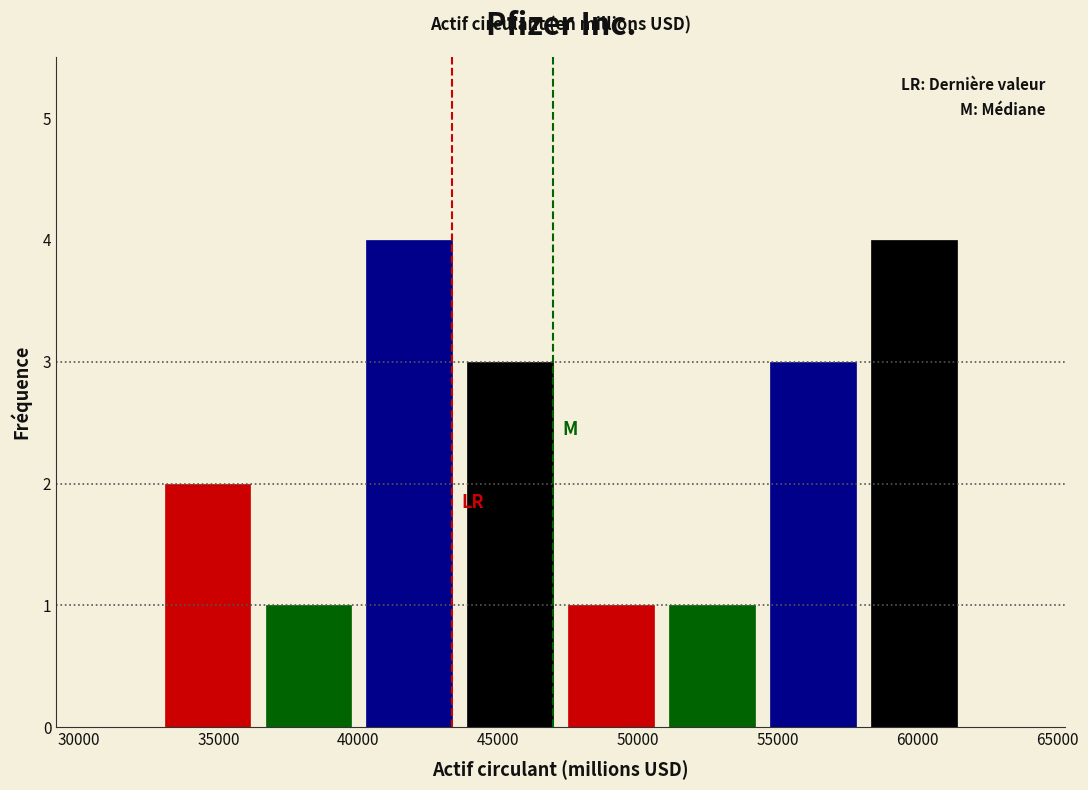

Reading left to right, transcribe this chart: for each bar, give the range it covers on the x-axis and its height. Neither the bar edges nor the heights are printed on the chart, so give them approximately, as read against the axes.

33000 to 36500: 2
36500 to 40000: 1
40000 to 43500: 4
43500 to 47000: 3
47000 to 51000: 1
51000 to 54500: 1
54500 to 58000: 3
58000 to 61500: 4